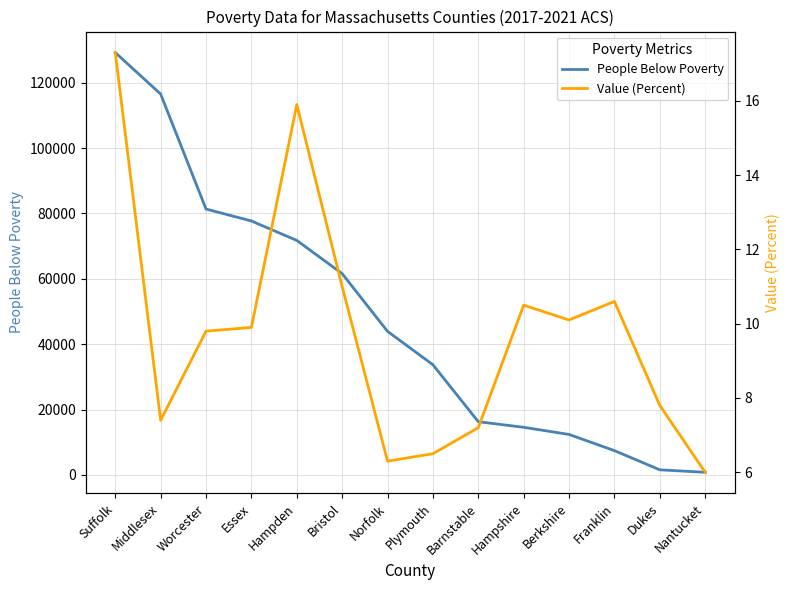

Rank the series by their average value, from highest to lowest.

People Below Poverty, Value (Percent)